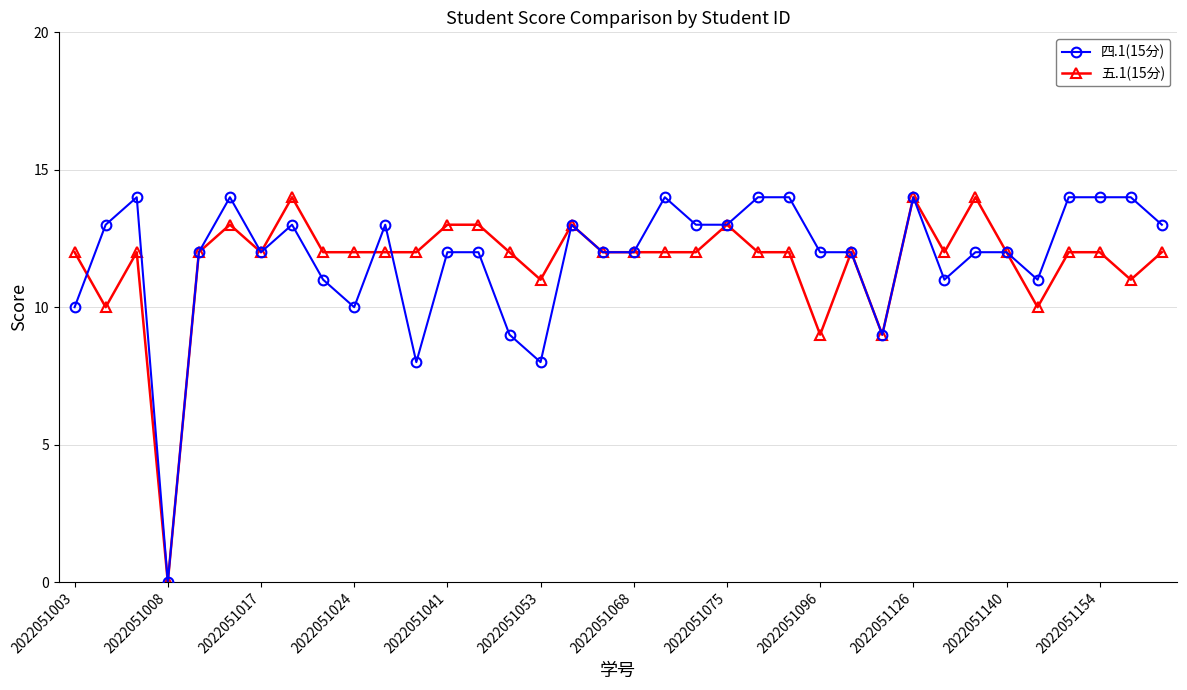

What is the maximum value shown in the chart?

14